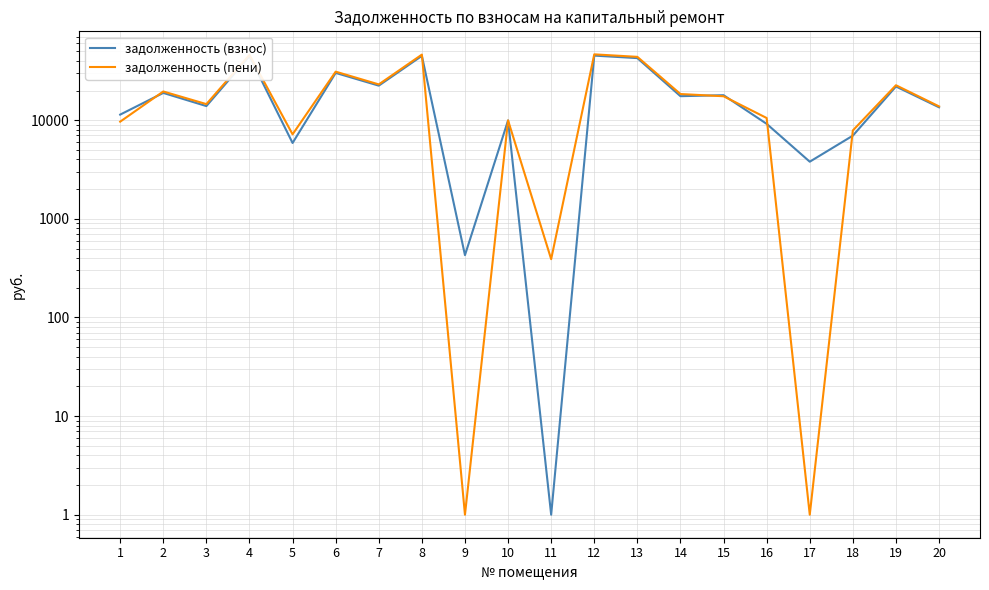

At which category does задолженность (взнос) reach its first local valley?

3